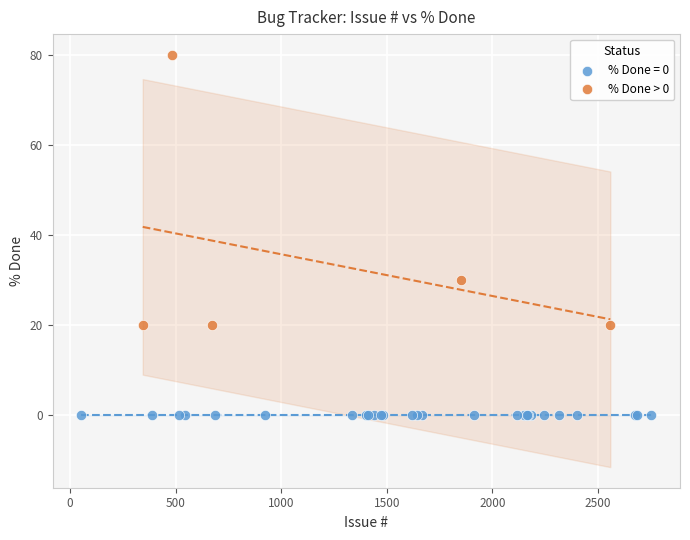

Which series reaches the minimum Y coordinate?

% Done = 0